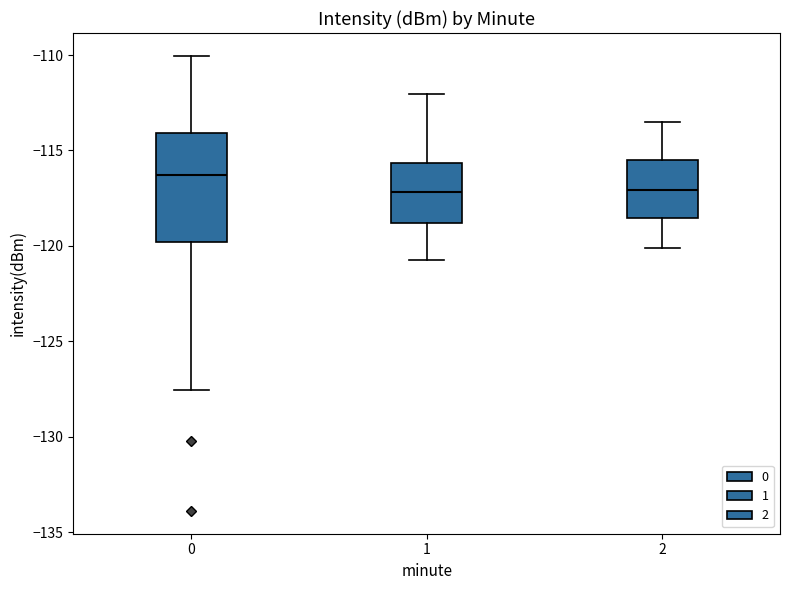

Reading left to right, read every box against the y-axis: the position of its median line, the range the box covers, and the ends of its whiskers. The values are not printed on the chart, so give them approximately, as read against the axis.

0: median -116.5, box -120.0 to -114.0, whiskers -127.5 to -110.0
1: median -117.0, box -119.0 to -115.5, whiskers -120.5 to -112.0
2: median -117.0, box -118.5 to -115.5, whiskers -120.0 to -113.5